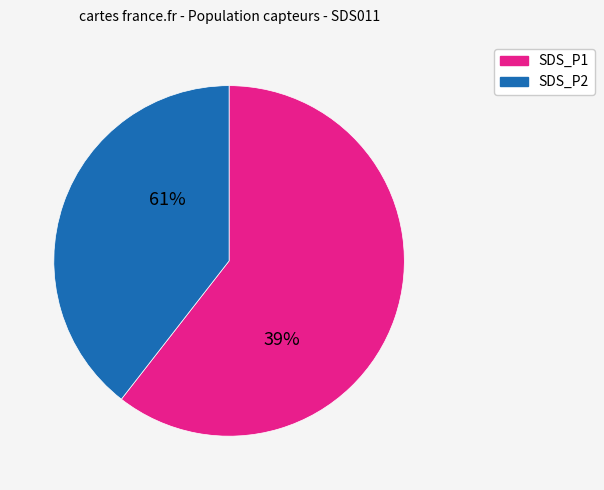

Which has a higher value, SDS_P2 or SDS_P1?

SDS_P1